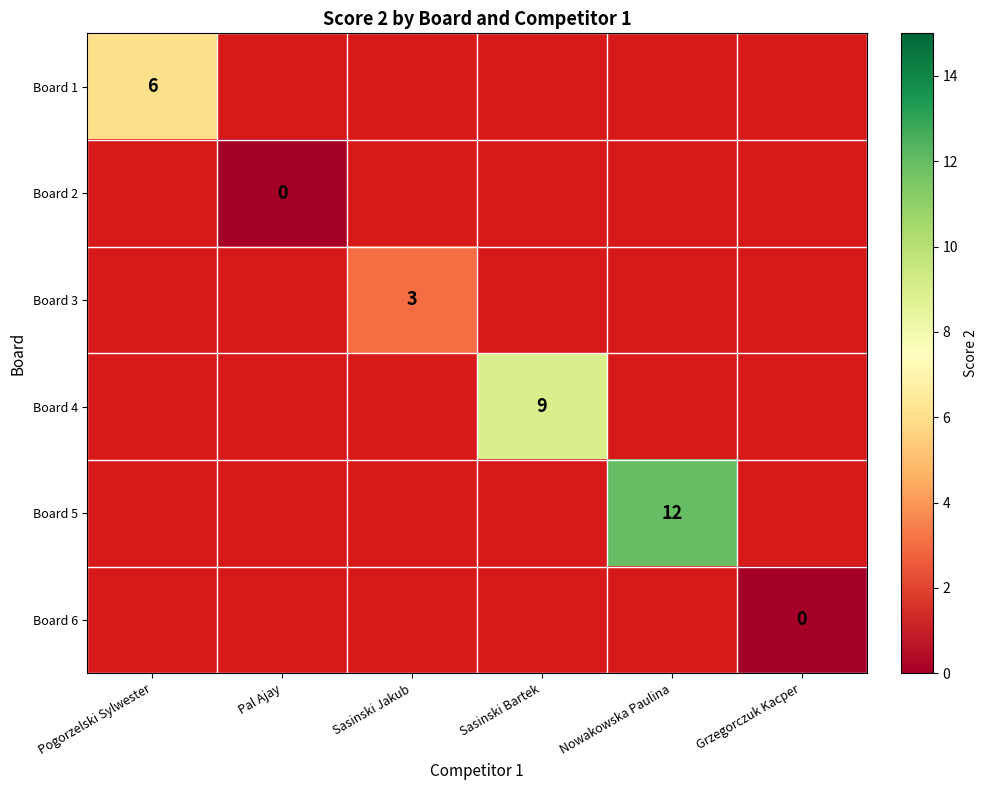

At which category is the sum across all series the highest?

Nowakowska Paulina